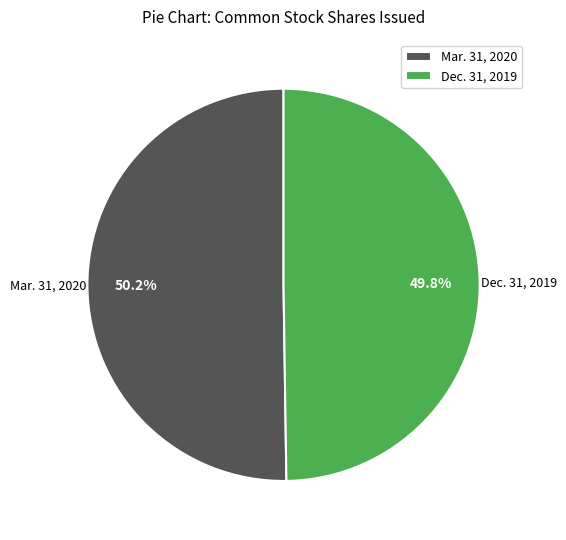

Combined, what portion of the pie is Mar. 31, 2020 and Dec. 31, 2019?

100.0%